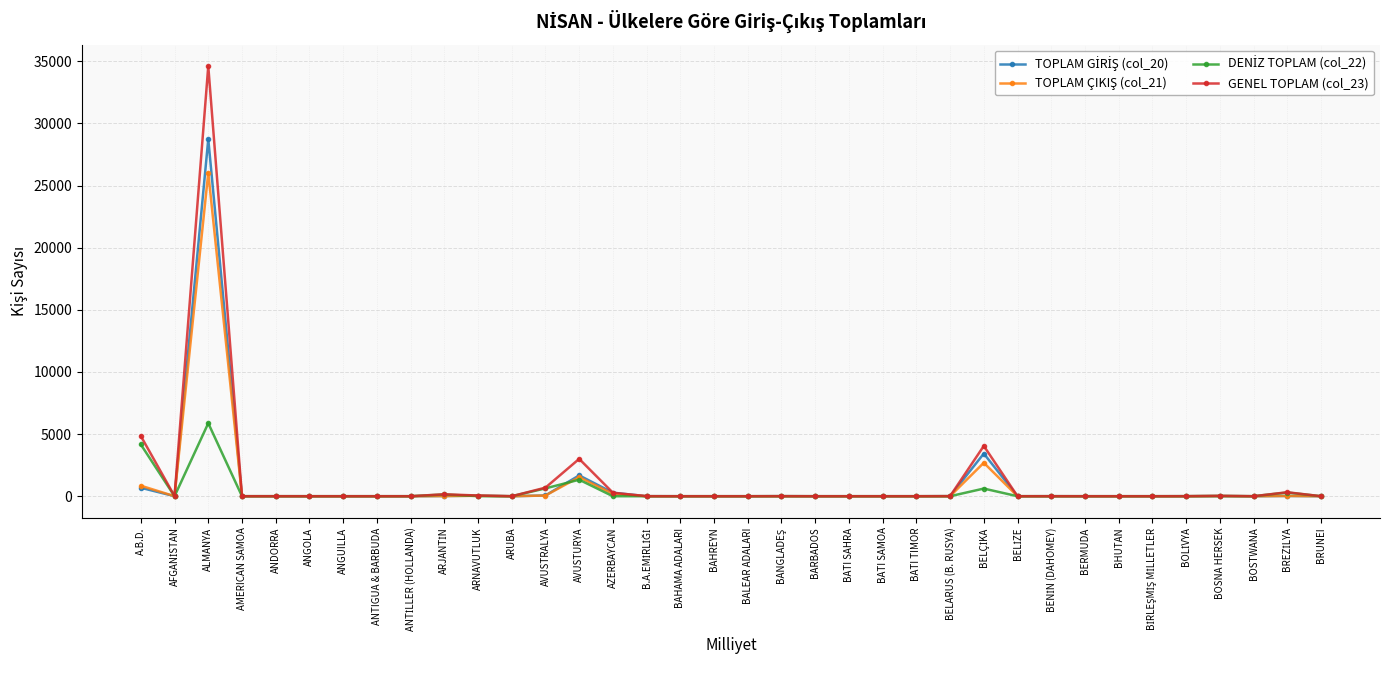

What is the label of the 18th point from the left?

BAHREYN